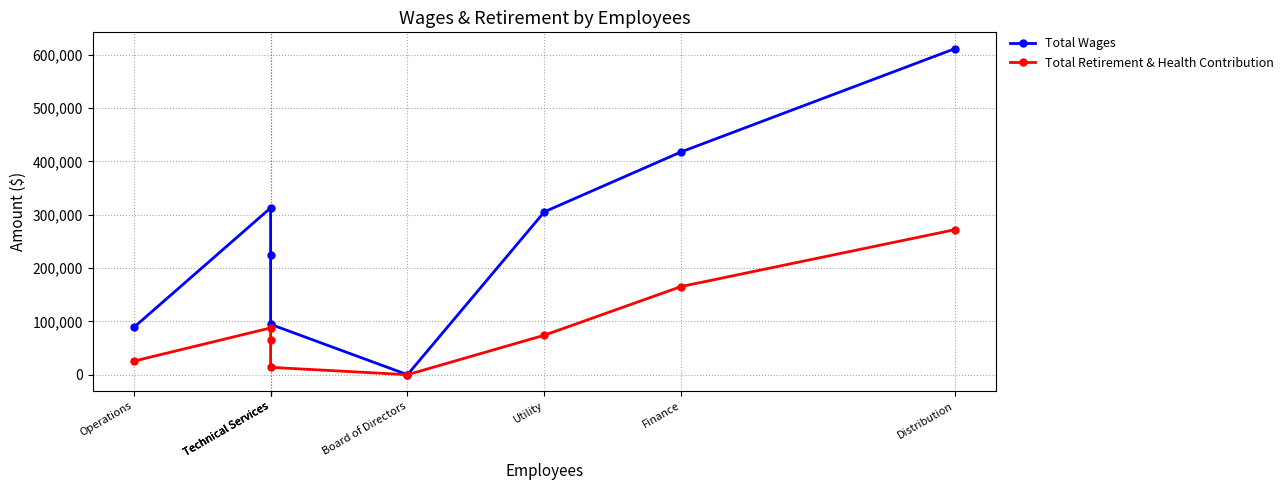

At which label does Total Wages first exceed 305256?

Technical Services